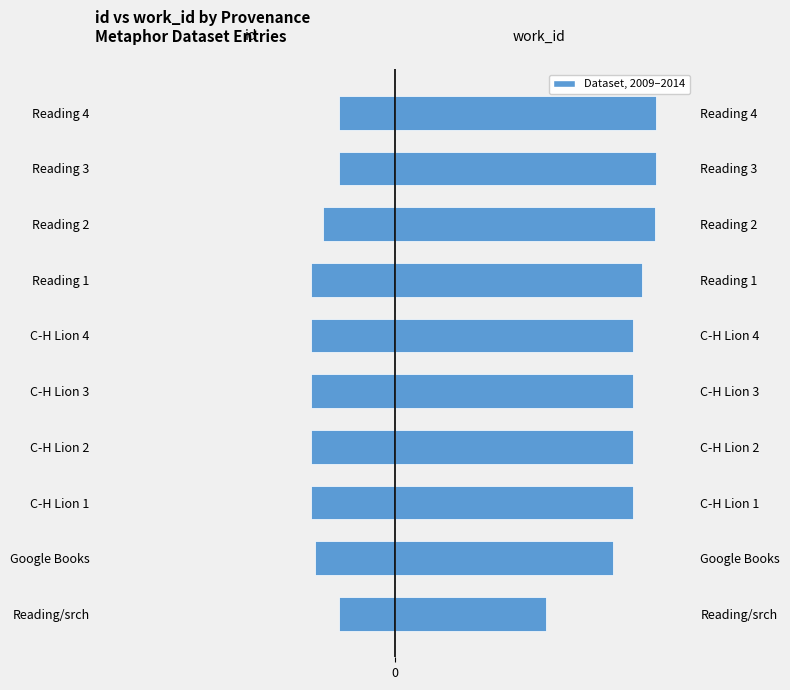

Rank the series by their maximum value, from lowest to highest.

id, work_id